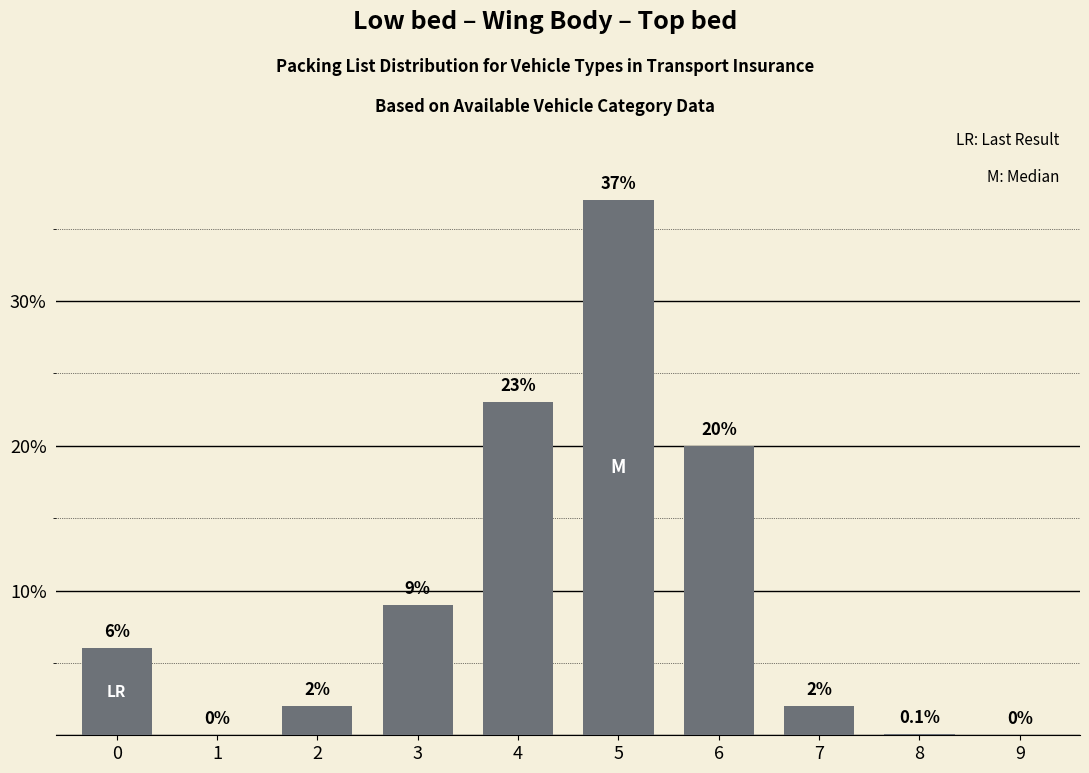

Reading left to right, transcribe all the data shown in this chart.

0=6.0	1=0.0	2=2.0	3=9.0	4=23.0	5=37.0	6=20.0	7=2.0	8=0.1	9=0.0